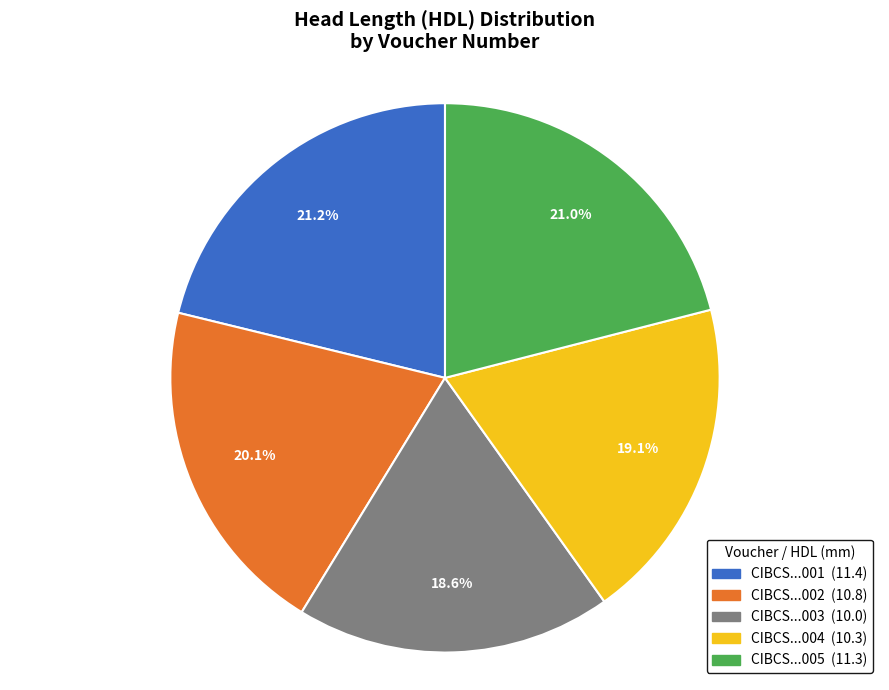

Is there any slice that represents more than half of the pie?

No